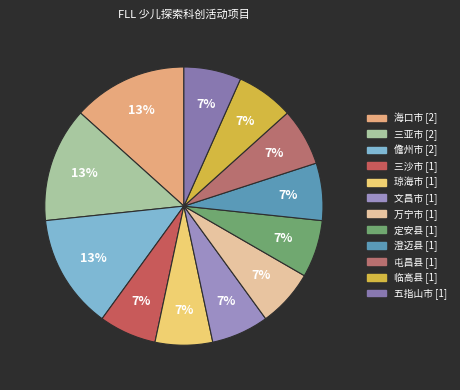

To the nearest percent, what portion does 琼海市 represent?

7%